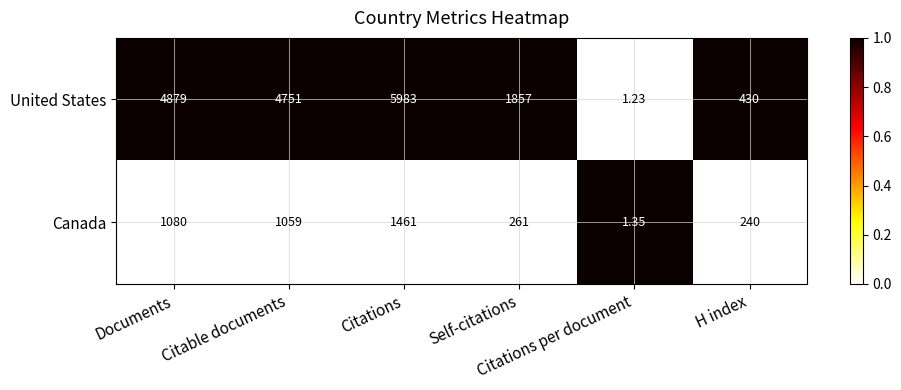

Which series has the widest spread of values?

United States